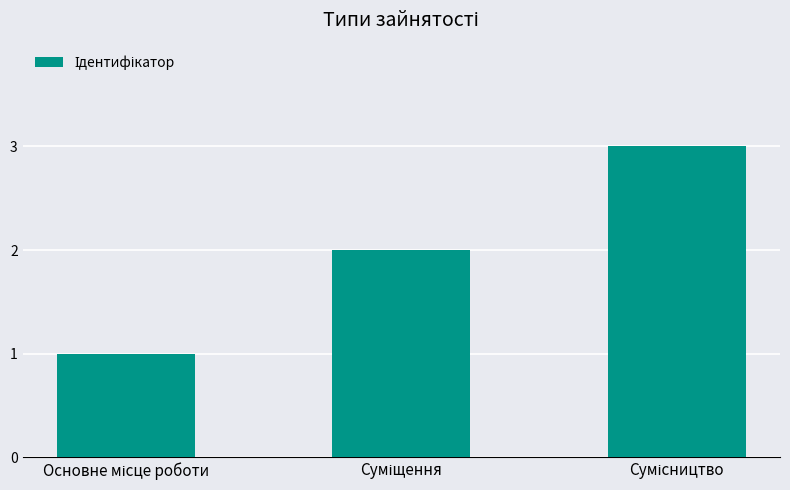

What is the sum of all values?

6